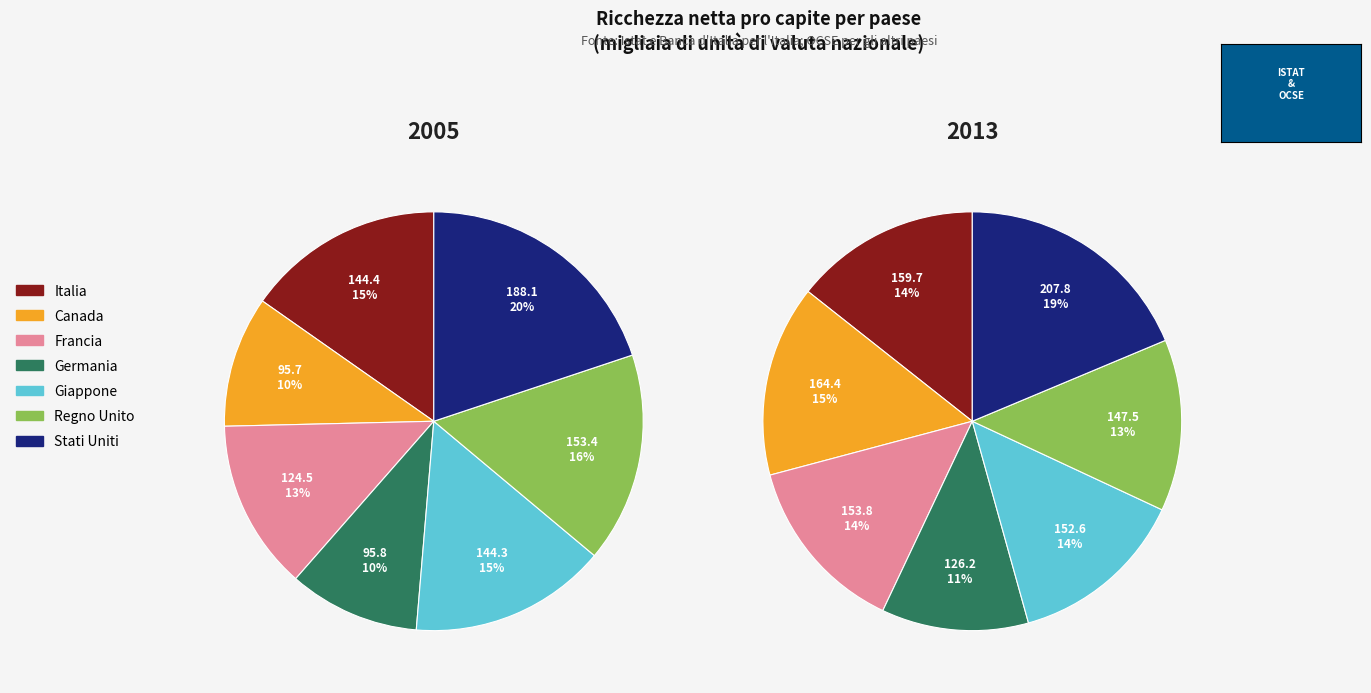

Is Stati Uniti the majority of the pie?

No